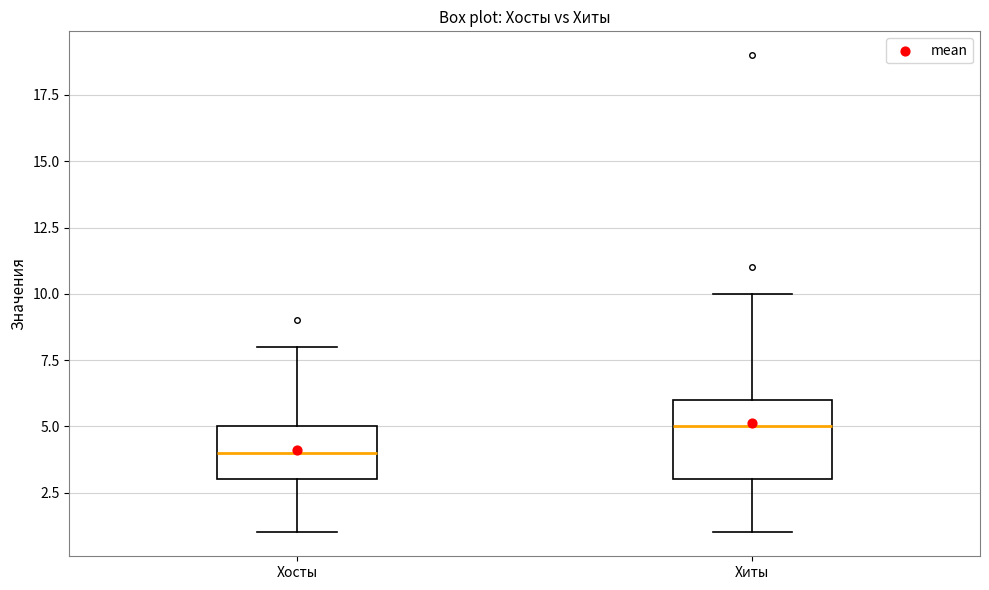

Comparing the boxes themselves (not the whiskers), which one is the tallest?

Хиты